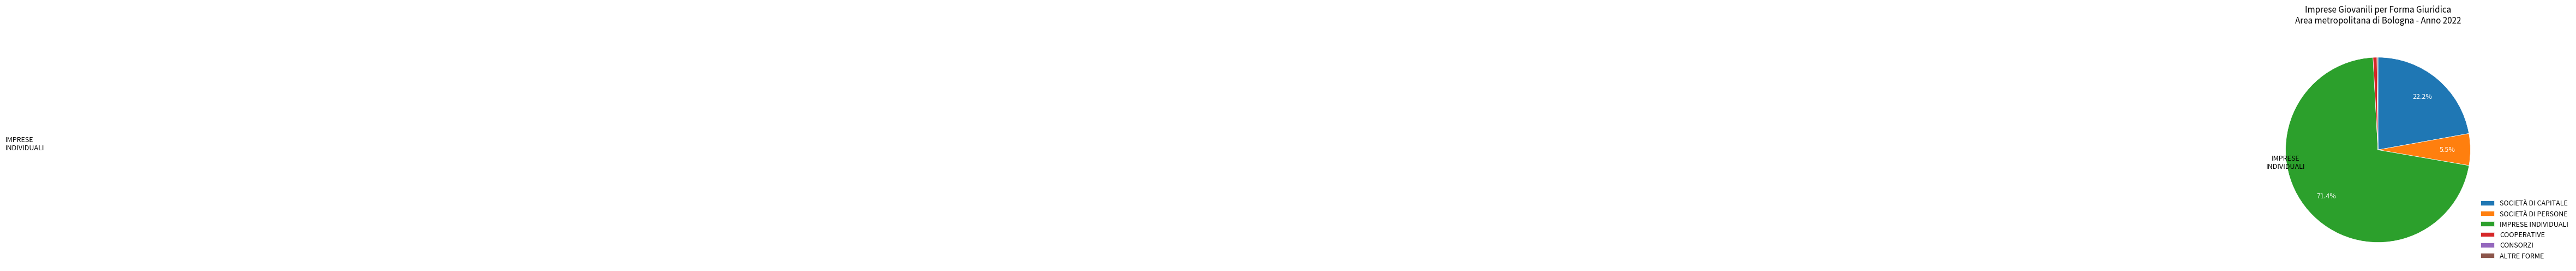

To the nearest percent, what percentage of the pie is COOPERATIVE?

1%